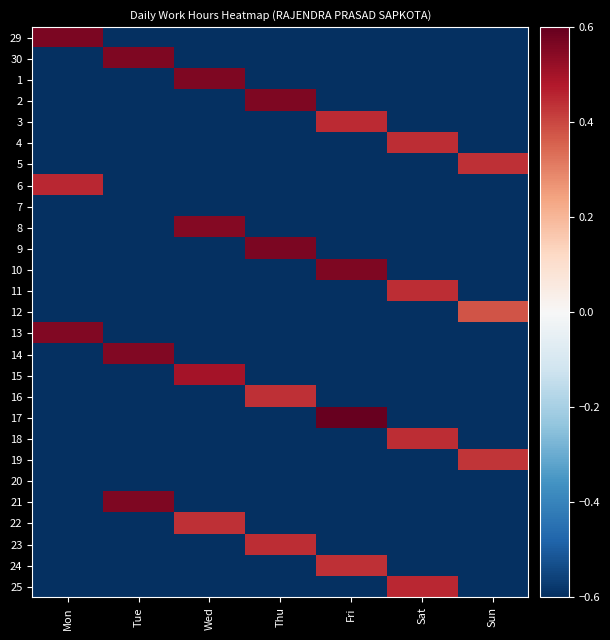

How many series are shown in this chart?

27